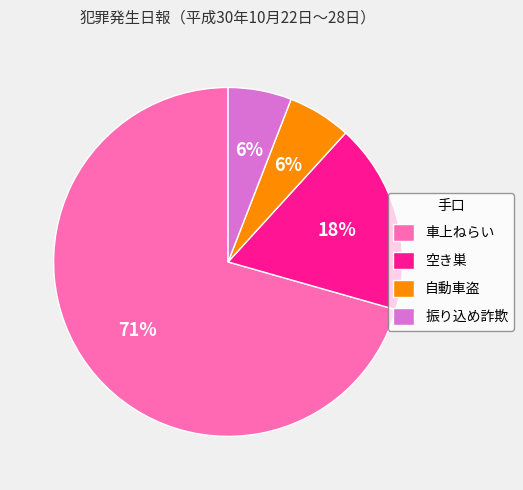

Count the number of slices in the pie.

4